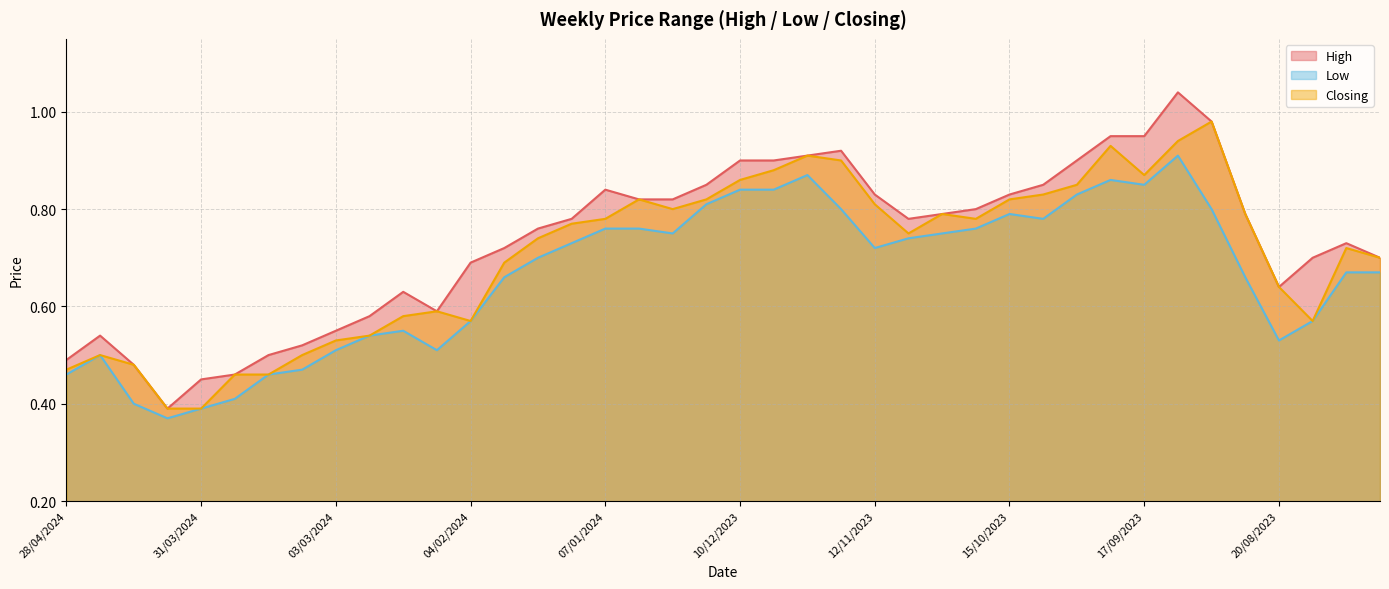

Reading left to right, transcribe all the data shown in this chart.

High: 28/04/2024=0.5	21/04/2024=0.5	14/04/2024=0.5	07/04/2024=0.4	31/03/2024=0.5	24/03/2024=0.5	17/03/2024=0.5	10/03/2024=0.5	03/03/2024=0.6	25/02/2024=0.6	18/02/2024=0.6	11/02/2024=0.6	04/02/2024=0.7	28/01/2024=0.7	21/01/2024=0.8	14/01/2024=0.8	07/01/2024=0.8	31/12/2023=0.8	24/12/2023=0.8	17/12/2023=0.8	10/12/2023=0.9	03/12/2023=0.9	26/11/2023=0.9	19/11/2023=0.9	12/11/2023=0.8	05/11/2023=0.8	29/10/2023=0.8	22/10/2023=0.8	15/10/2023=0.8	08/10/2023=0.8	01/10/2023=0.9	24/09/2023=0.9	17/09/2023=0.9	10/09/2023=1.0	03/09/2023=1.0	27/08/2023=0.8	20/08/2023=0.6	13/08/2023=0.7	06/08/2023=0.7	30/07/2023=0.7
Low: 28/04/2024=0.5	21/04/2024=0.5	14/04/2024=0.4	07/04/2024=0.4	31/03/2024=0.4	24/03/2024=0.4	17/03/2024=0.5	10/03/2024=0.5	03/03/2024=0.5	25/02/2024=0.5	18/02/2024=0.6	11/02/2024=0.5	04/02/2024=0.6	28/01/2024=0.7	21/01/2024=0.7	14/01/2024=0.7	07/01/2024=0.8	31/12/2023=0.8	24/12/2023=0.8	17/12/2023=0.8	10/12/2023=0.8	03/12/2023=0.8	26/11/2023=0.9	19/11/2023=0.8	12/11/2023=0.7	05/11/2023=0.7	29/10/2023=0.8	22/10/2023=0.8	15/10/2023=0.8	08/10/2023=0.8	01/10/2023=0.8	24/09/2023=0.9	17/09/2023=0.8	10/09/2023=0.9	03/09/2023=0.8	27/08/2023=0.7	20/08/2023=0.5	13/08/2023=0.6	06/08/2023=0.7	30/07/2023=0.7
Closing: 28/04/2024=0.5	21/04/2024=0.5	14/04/2024=0.5	07/04/2024=0.4	31/03/2024=0.4	24/03/2024=0.5	17/03/2024=0.5	10/03/2024=0.5	03/03/2024=0.5	25/02/2024=0.5	18/02/2024=0.6	11/02/2024=0.6	04/02/2024=0.6	28/01/2024=0.7	21/01/2024=0.7	14/01/2024=0.8	07/01/2024=0.8	31/12/2023=0.8	24/12/2023=0.8	17/12/2023=0.8	10/12/2023=0.9	03/12/2023=0.9	26/11/2023=0.9	19/11/2023=0.9	12/11/2023=0.8	05/11/2023=0.8	29/10/2023=0.8	22/10/2023=0.8	15/10/2023=0.8	08/10/2023=0.8	01/10/2023=0.8	24/09/2023=0.9	17/09/2023=0.9	10/09/2023=0.9	03/09/2023=1.0	27/08/2023=0.8	20/08/2023=0.6	13/08/2023=0.6	06/08/2023=0.7	30/07/2023=0.7